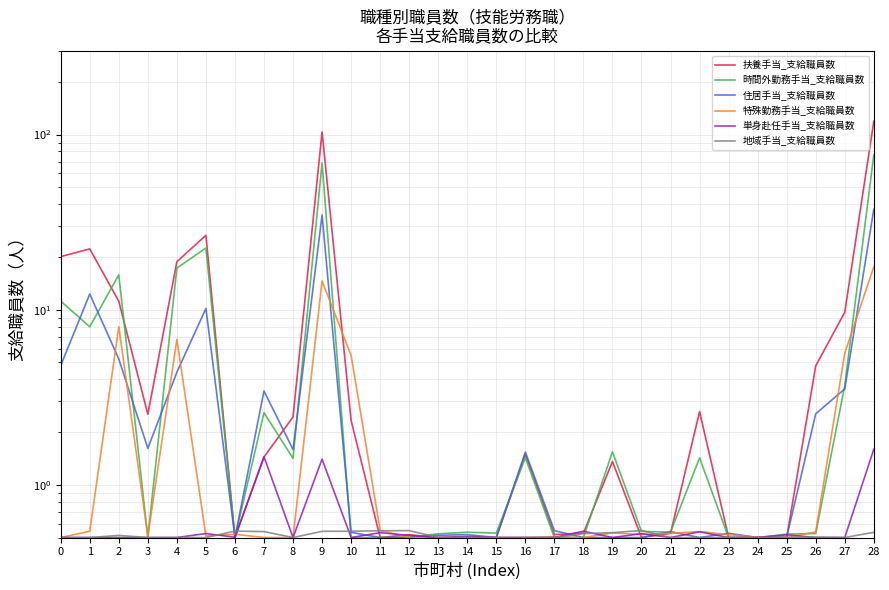

Which series has the widest spread of values?

扶養手当_支給職員数